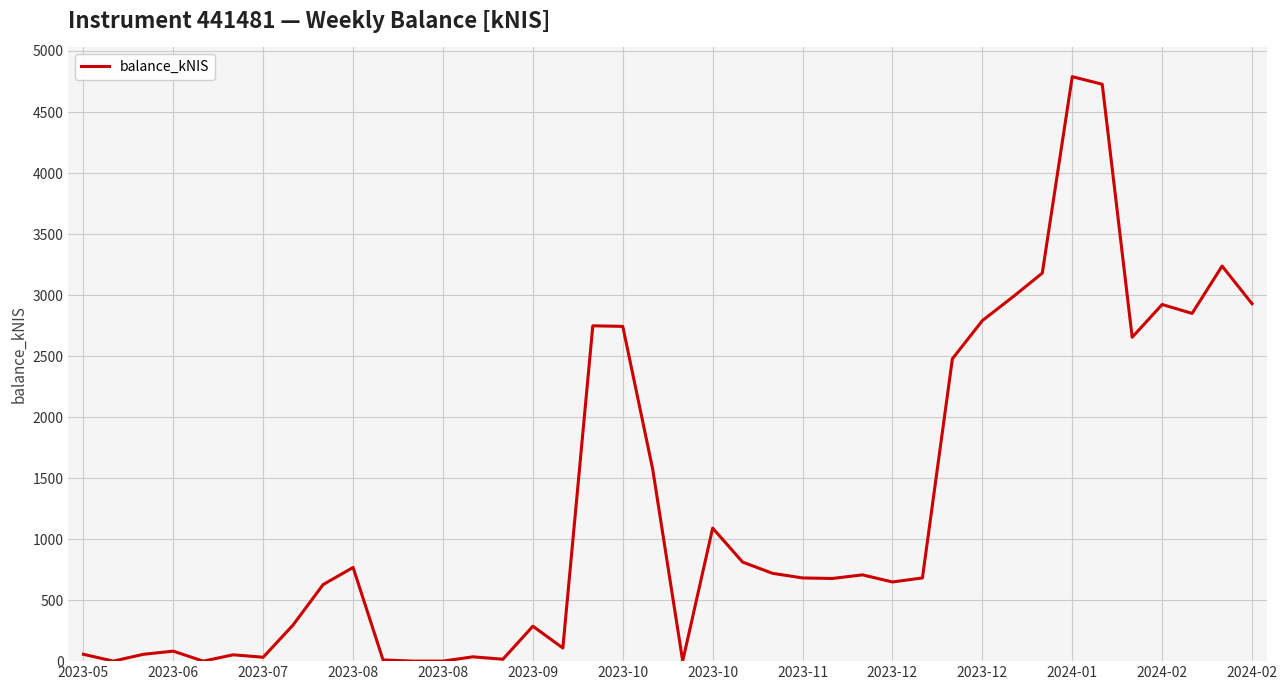

What is the maximum value shown in the chart?

4789.5